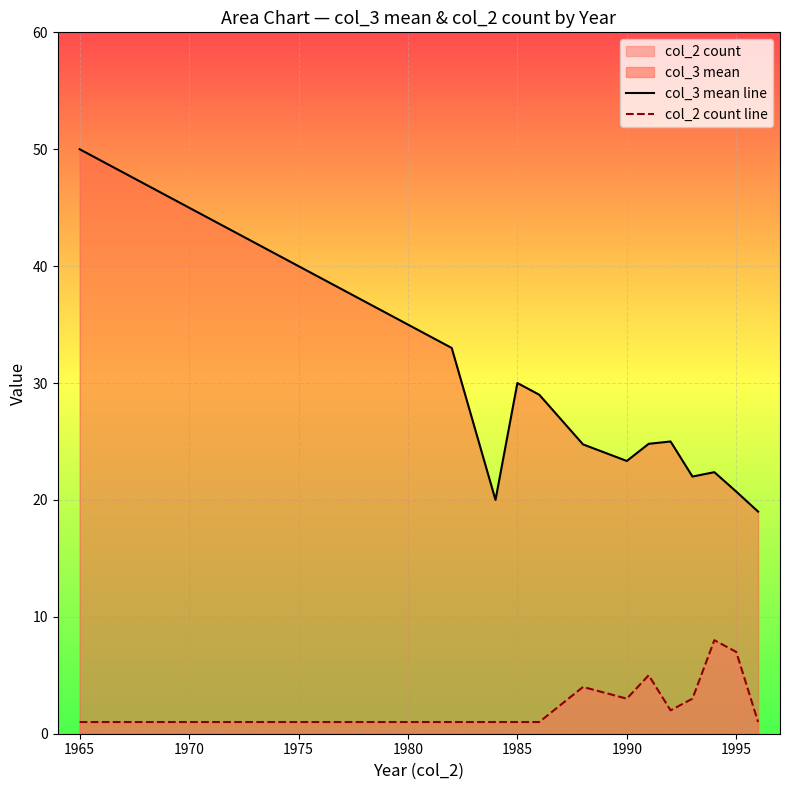

Rank the series by their average value, from lowest to highest.

col_2 count line, col_3 mean line